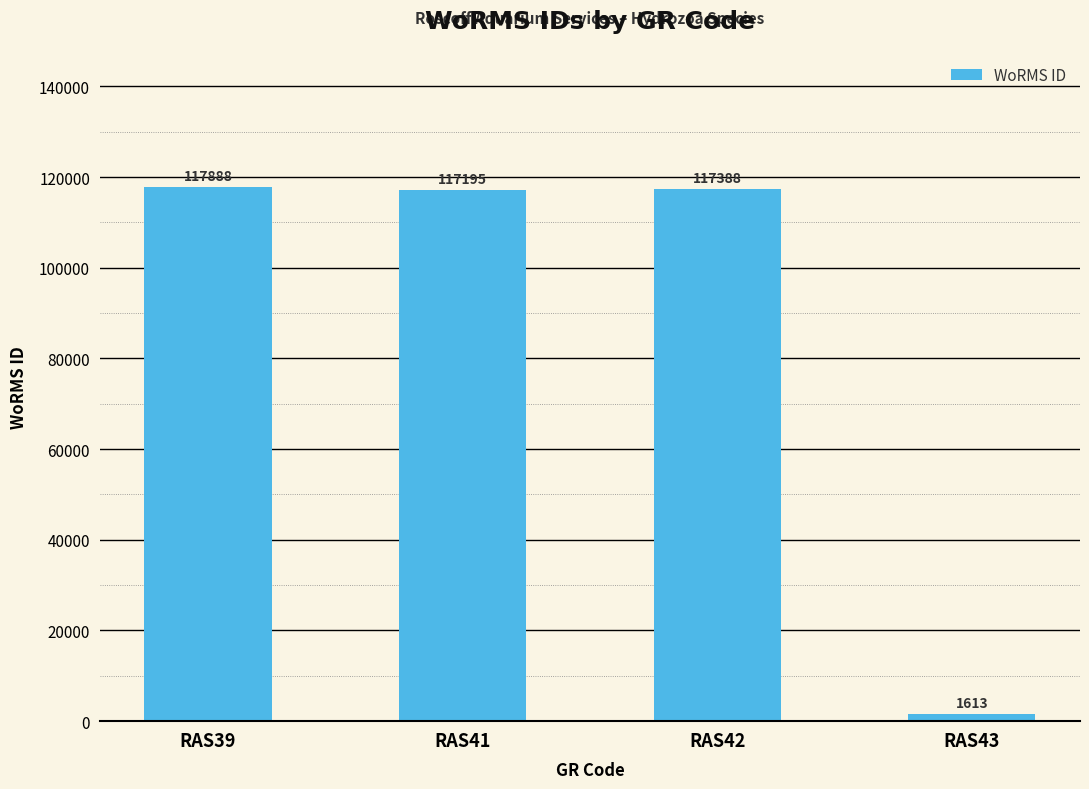

How many series are shown in this chart?

1